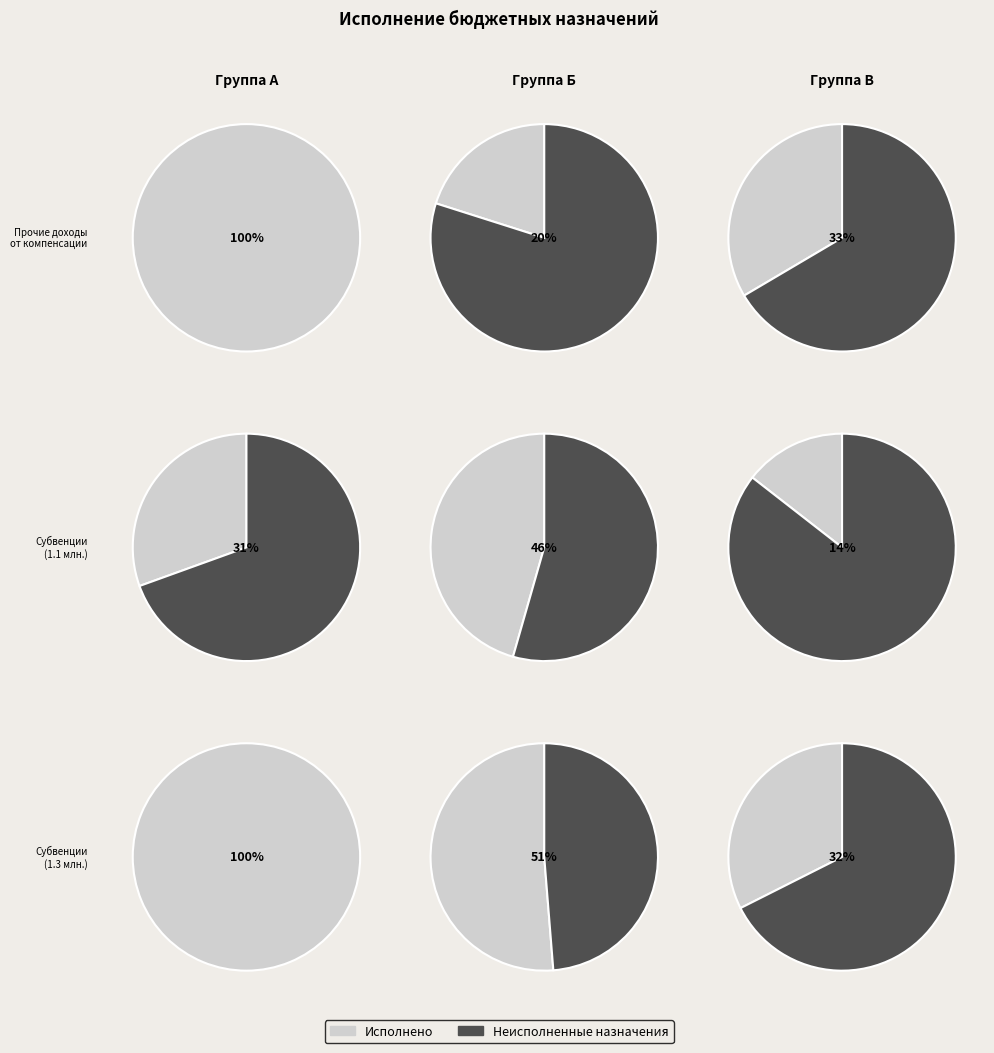

Does any single category account for the majority?

Yes